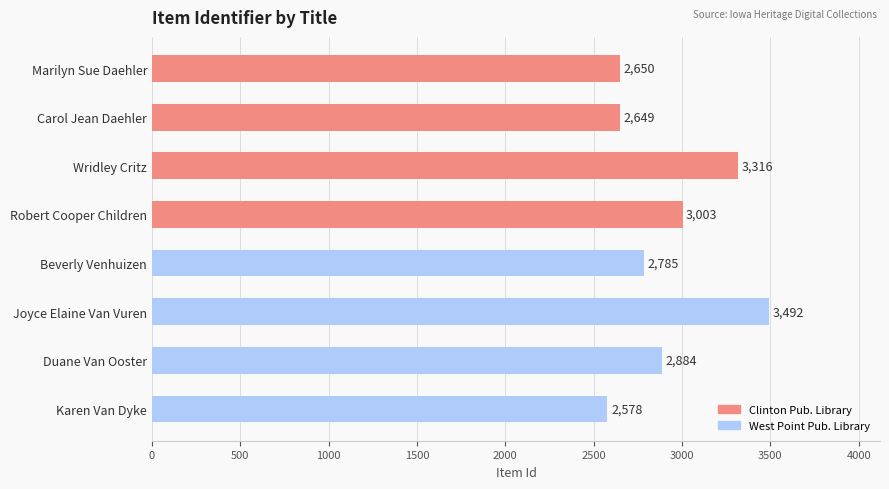

Reading bottom to top, transcribe all the data shown in this chart.

2578	2884	3492	2785	3003	3316	2649	2650